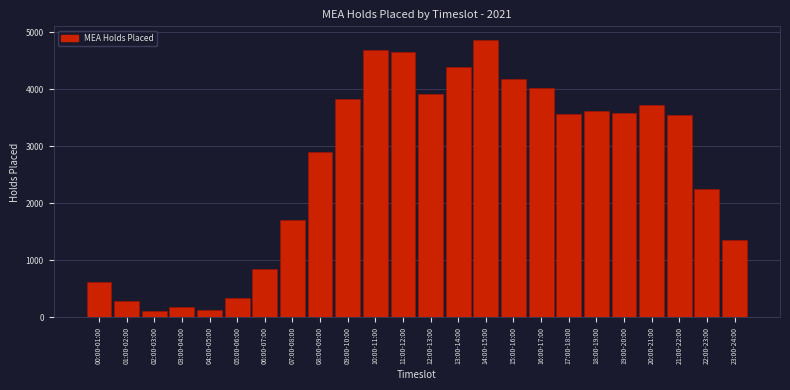

At which label is the value closest to 2487?

22:00-23:00